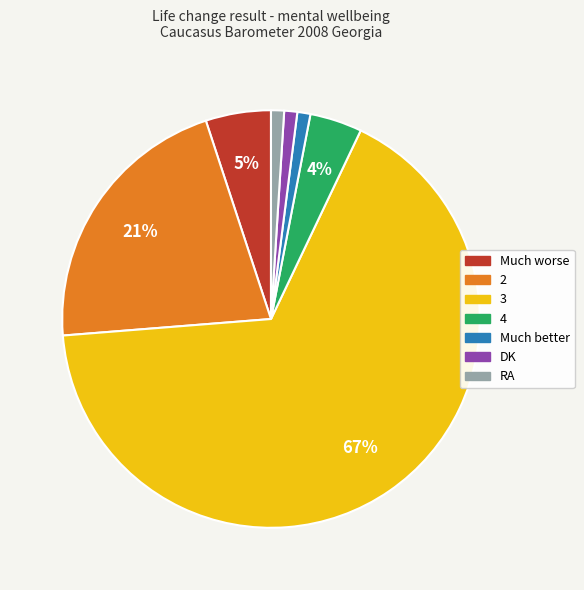

True or false: 2 accounts for 7% of the total.

False